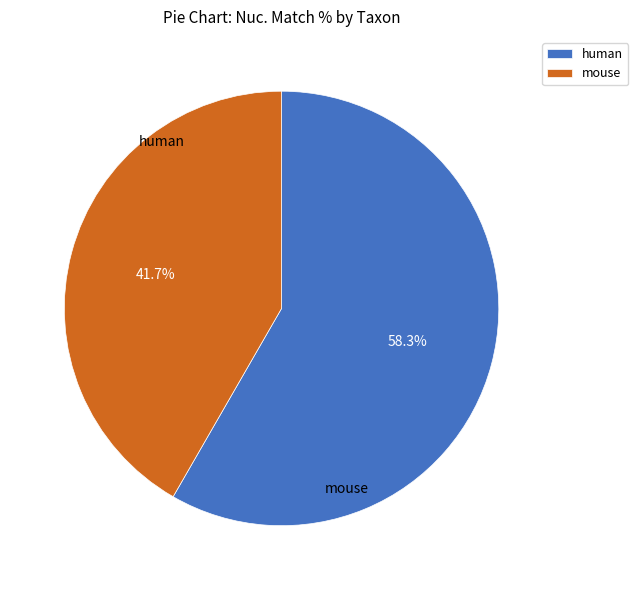

What portion of the pie excludes human?

41.7%